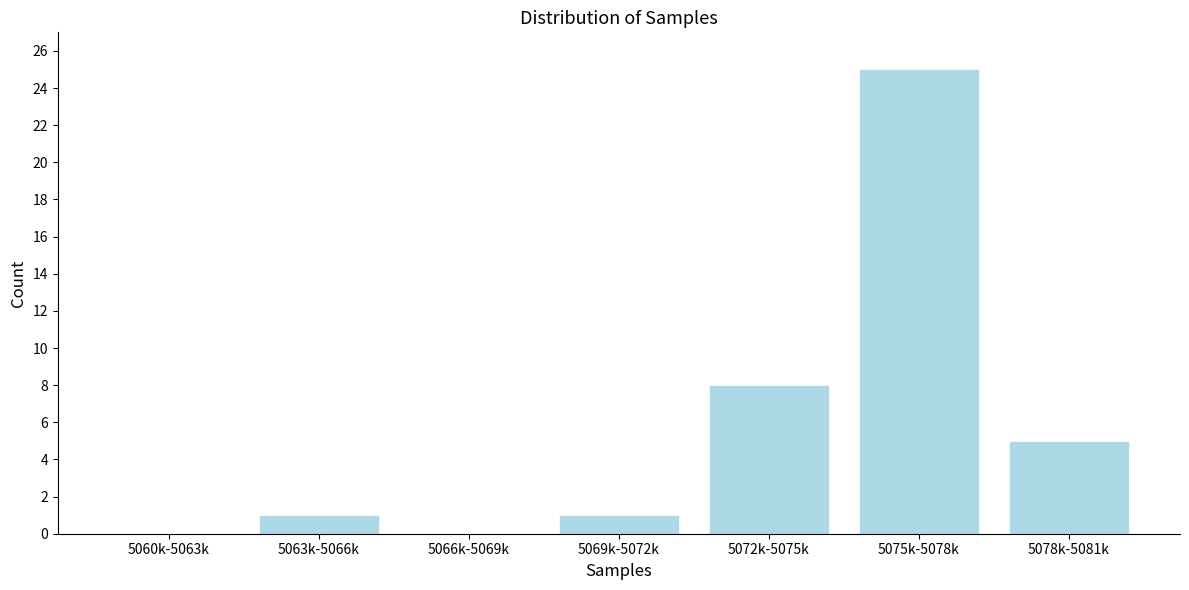

Reading left to right, what are all the values shown in this chart?

5060k-5063k=0	5063k-5066k=1	5066k-5069k=0	5069k-5072k=1	5072k-5075k=8	5075k-5078k=25	5078k-5081k=5